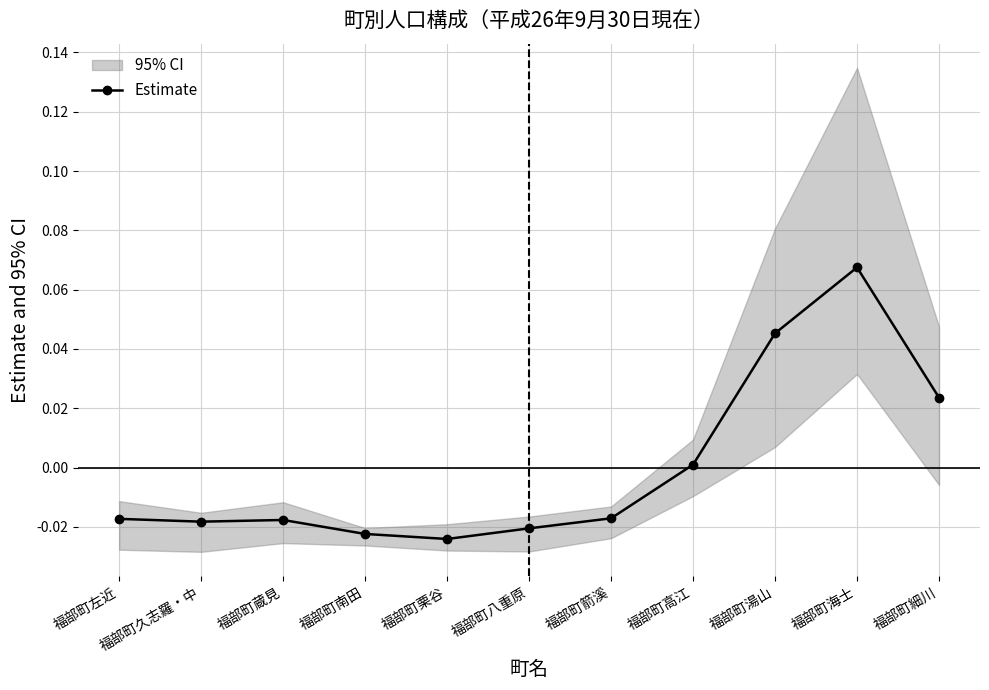

Reading left to right, extract all data points from this chart.

福部町左近=-0.0	福部町久志羅・中=-0.0	福部町蔵見=-0.0	福部町南田=-0.0	福部町栗谷=-0.0	福部町八重原=-0.0	福部町箭溪=-0.0	福部町高江=0.0	福部町湯山=0.0	福部町海士=0.1	福部町細川=0.0